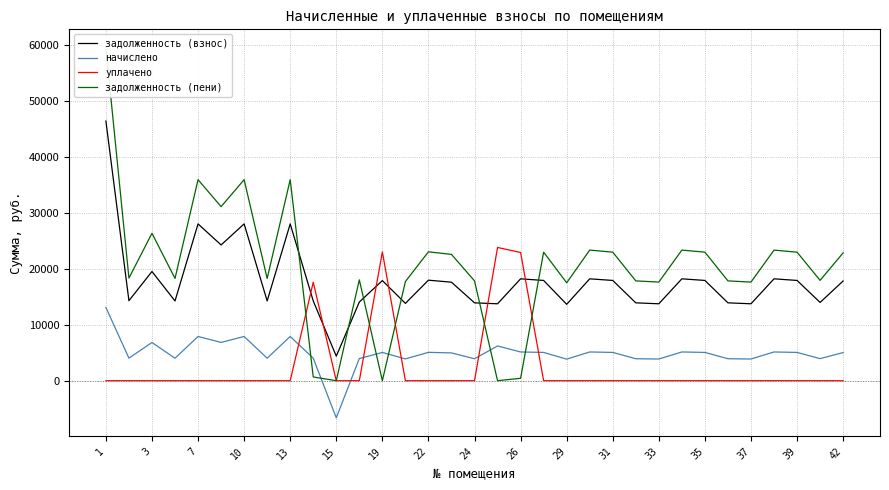

How many intersections are there between задолженность (взнос) and уплачено?

6